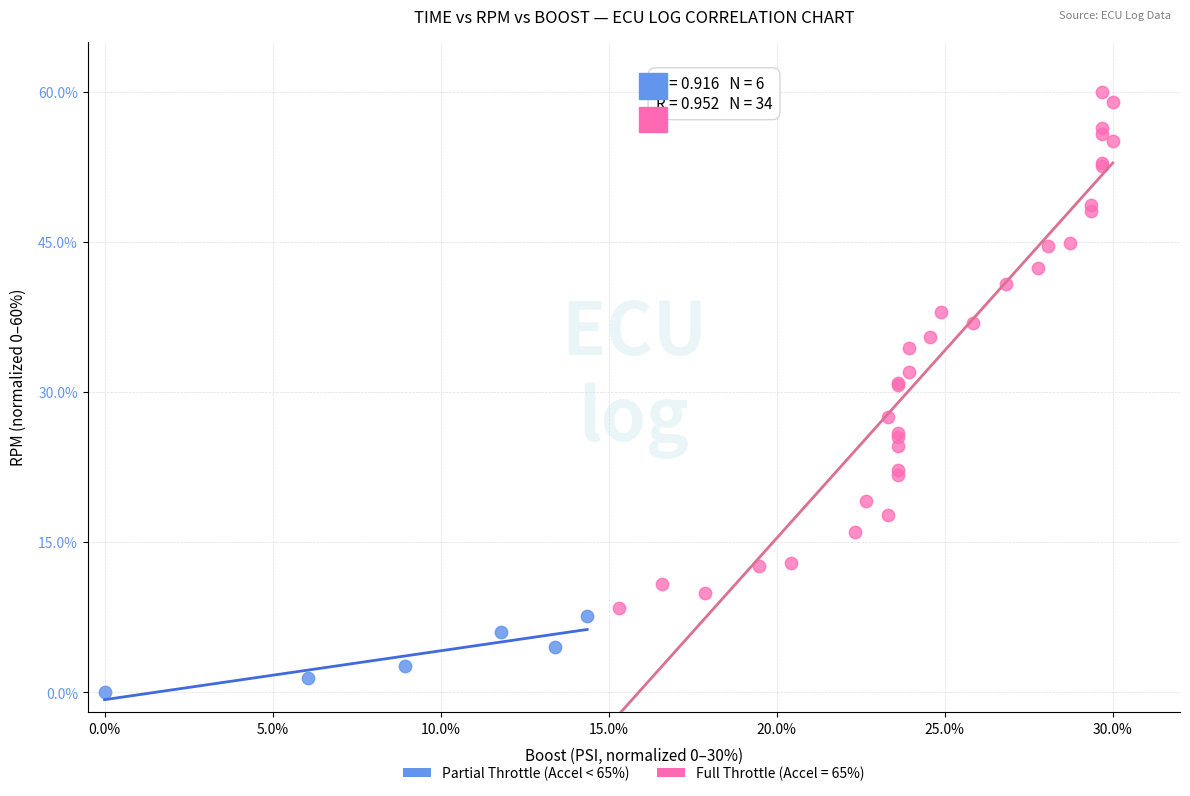

Which series reaches the maximum Y coordinate?

Full Throttle (Accel = 65%)